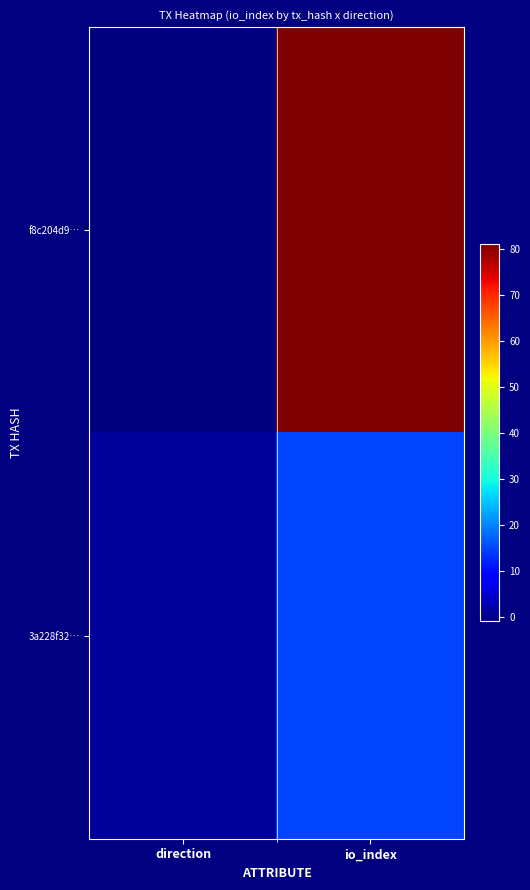

List the series in order of their peak value, highest first.

f8c204d9…, 3a228f32…